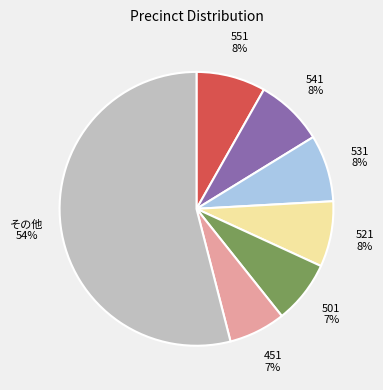

Is there a majority slice in this chart?

Yes